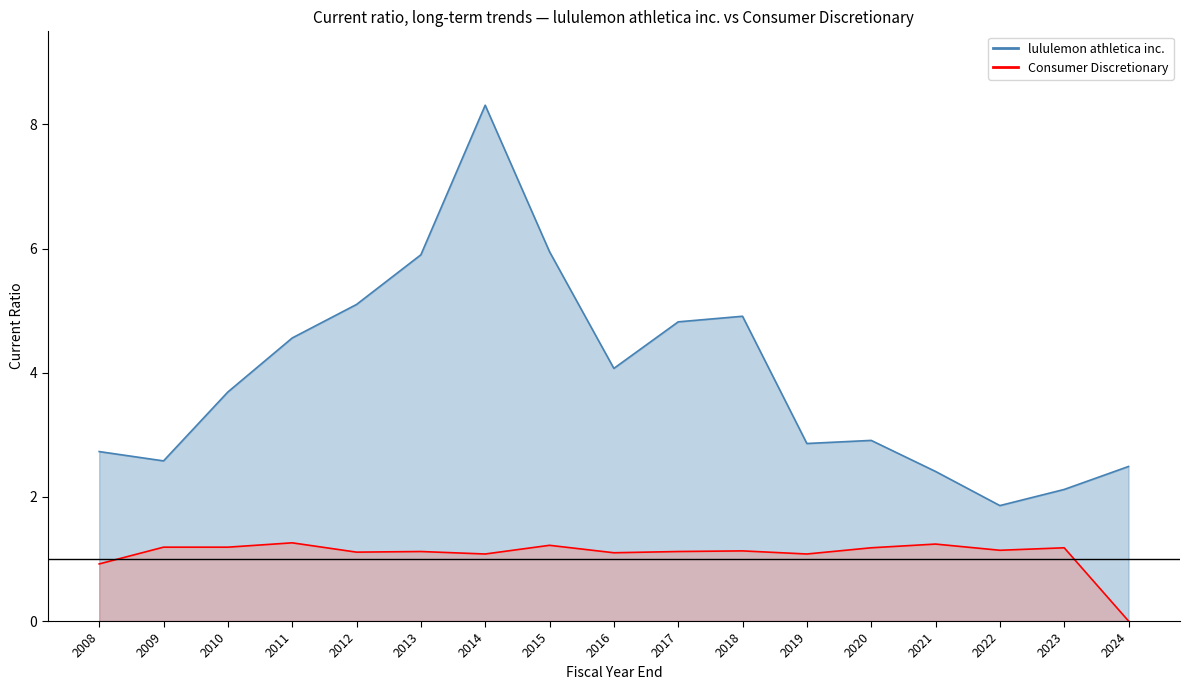

Rank the series by their maximum value, from lowest to highest.

Consumer Discretionary, lululemon athletica inc.